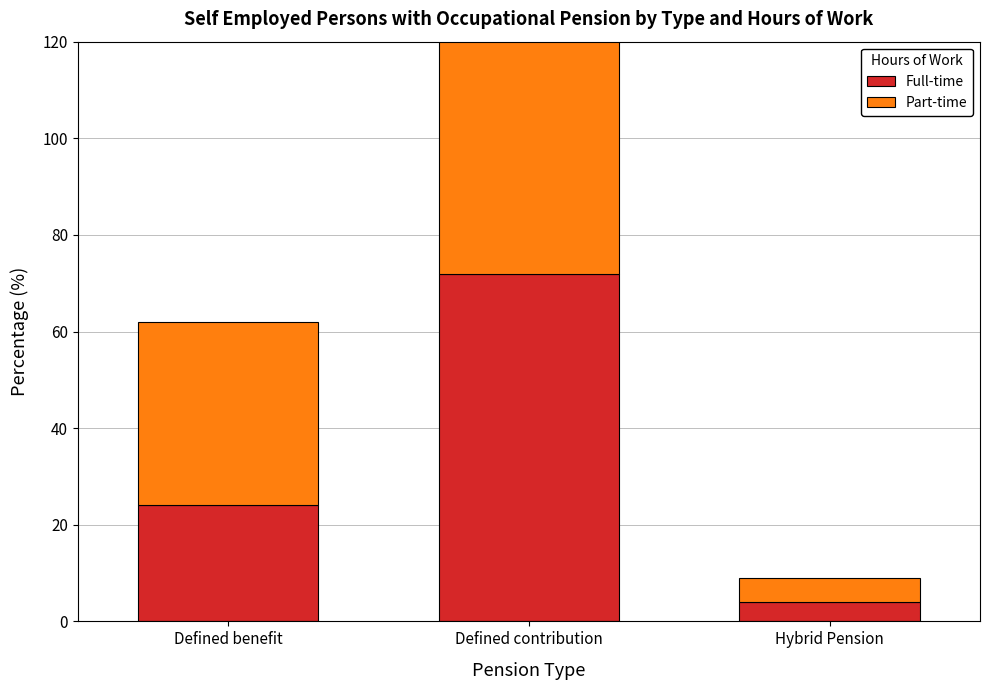

Count the number of data series in this chart.

2